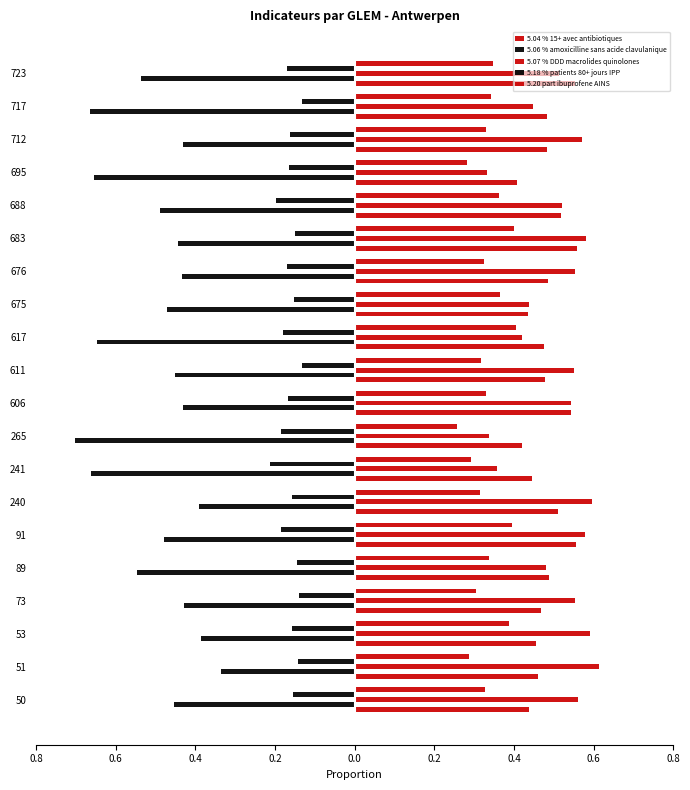

What is the smallest value displayed?

-0.7